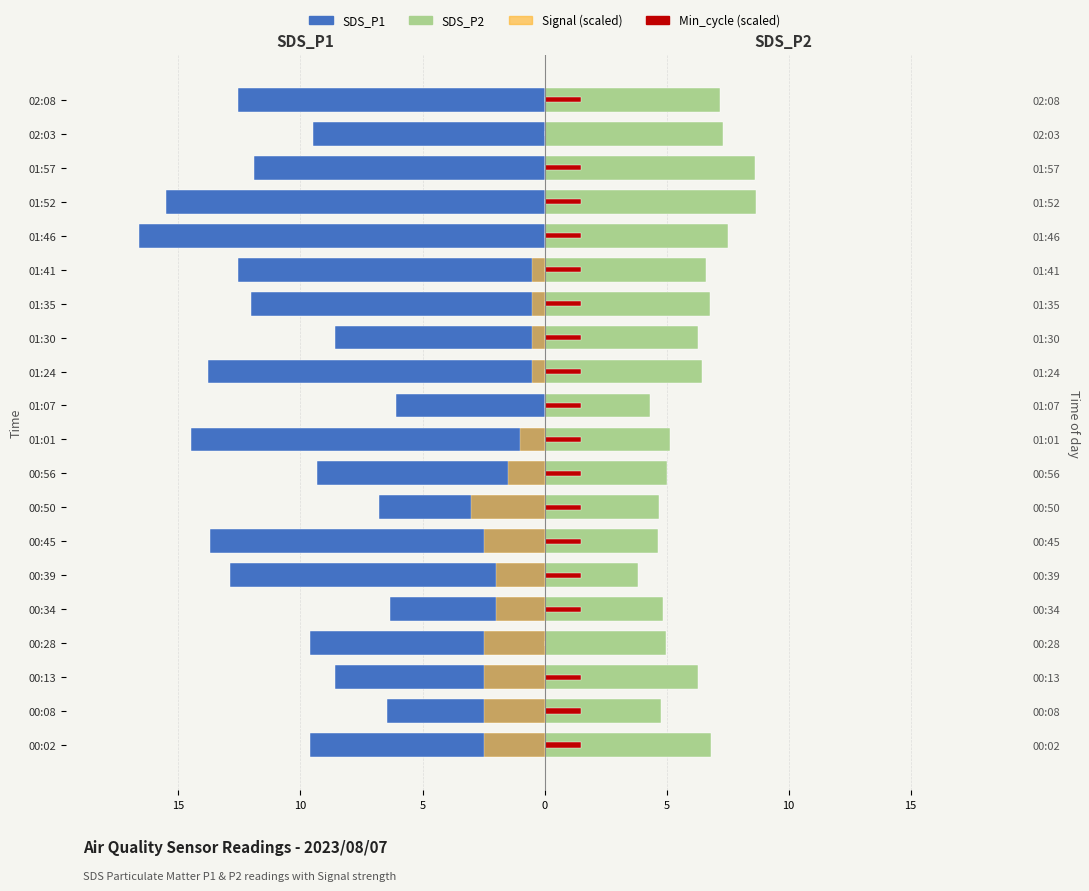

How many series are shown in this chart?

4